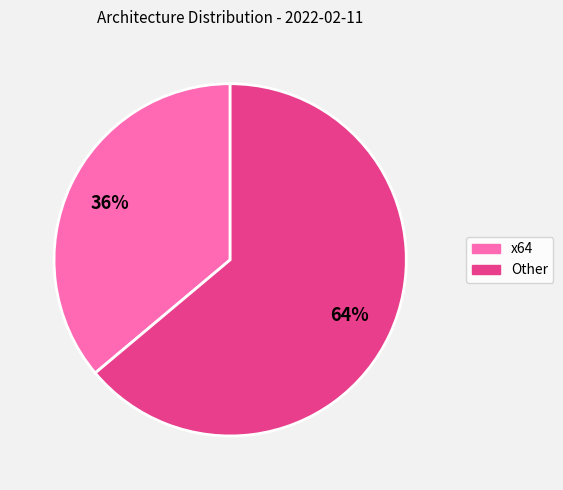

To the nearest percent, what is the difference between the largest and smallest slice percentages?

28%